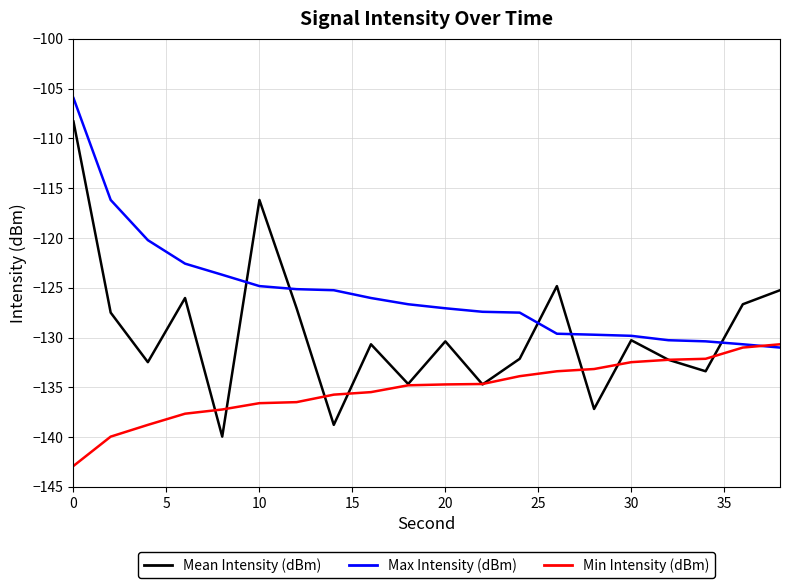

Which series has the largest total across all categories?

Max Intensity (dBm)